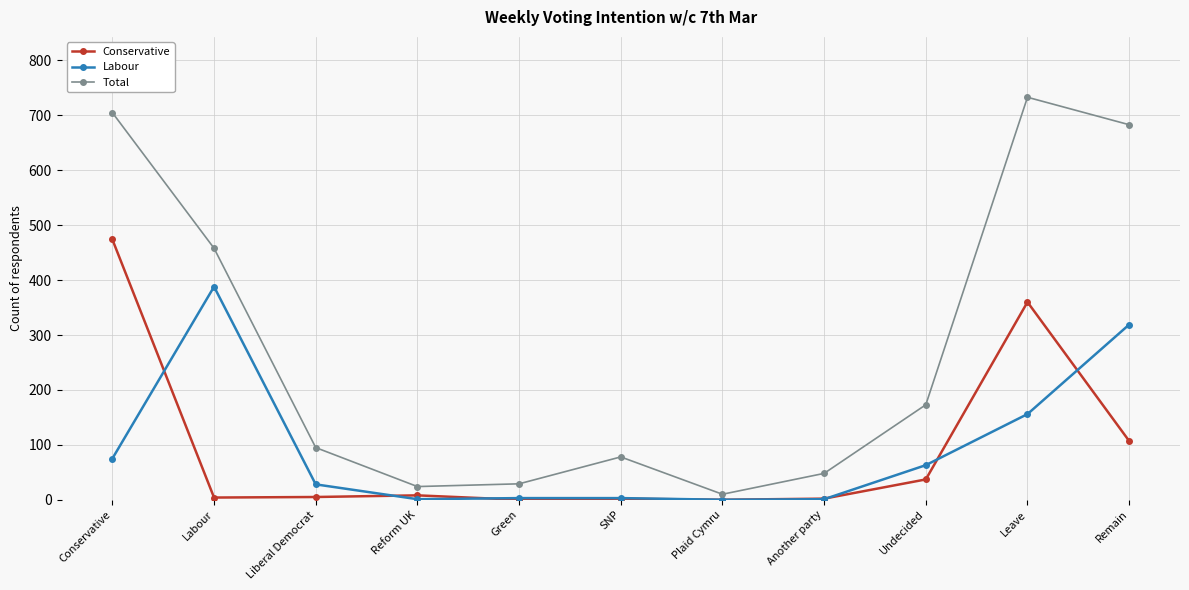

What is the difference between the highest and lowest values at Remain?

576